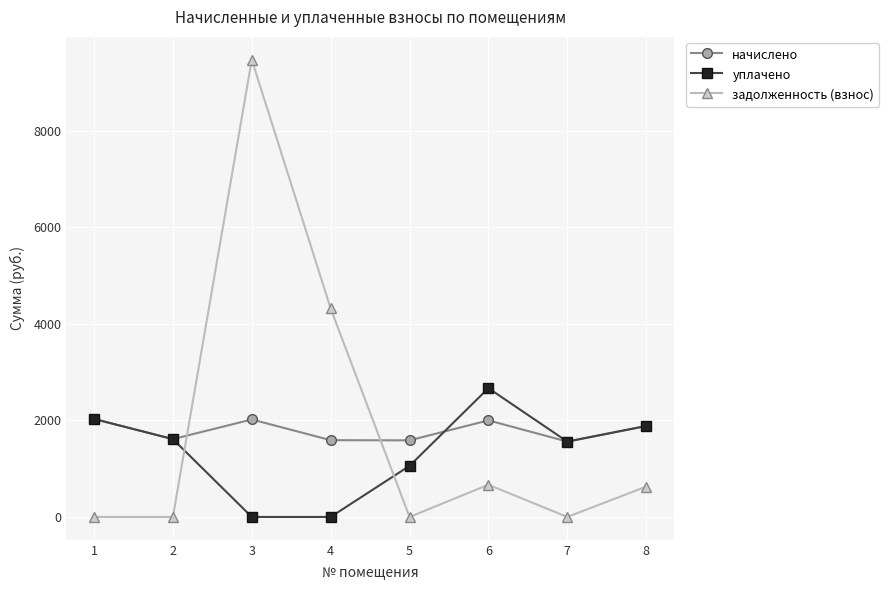

What is the average value of the начислено series?

1786.3